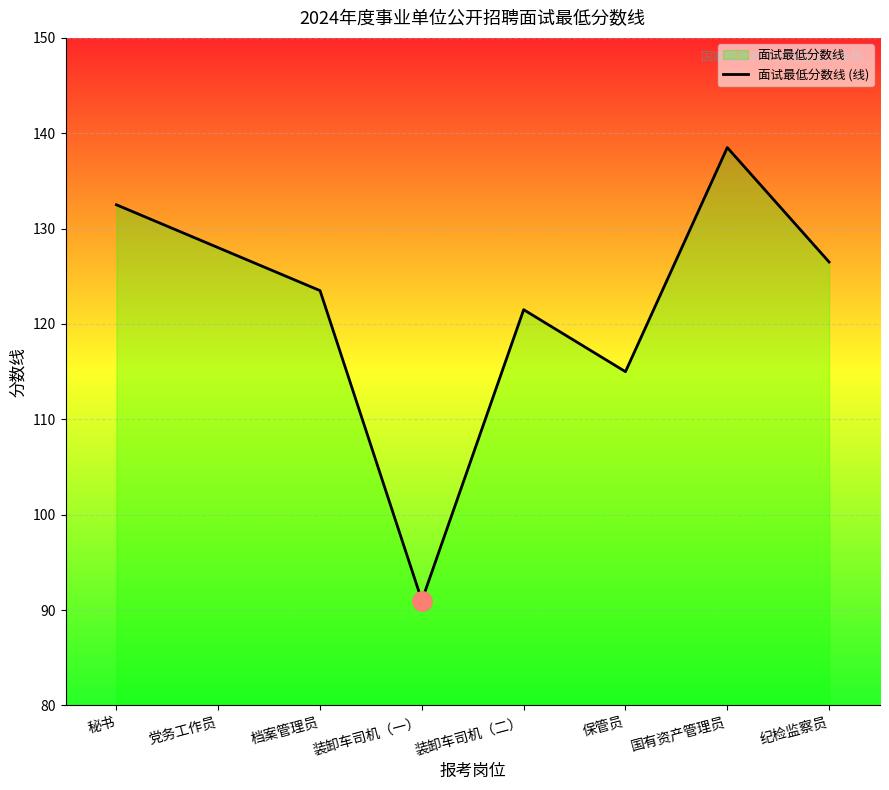

What is the sum of the values at 装卸车司机（二） and 秘书?

254.0